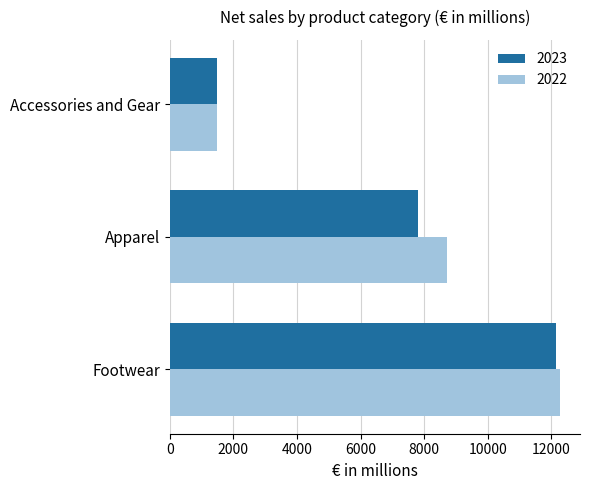

What is the difference between the 2022 values at Footwear and Accessories and Gear?

10794